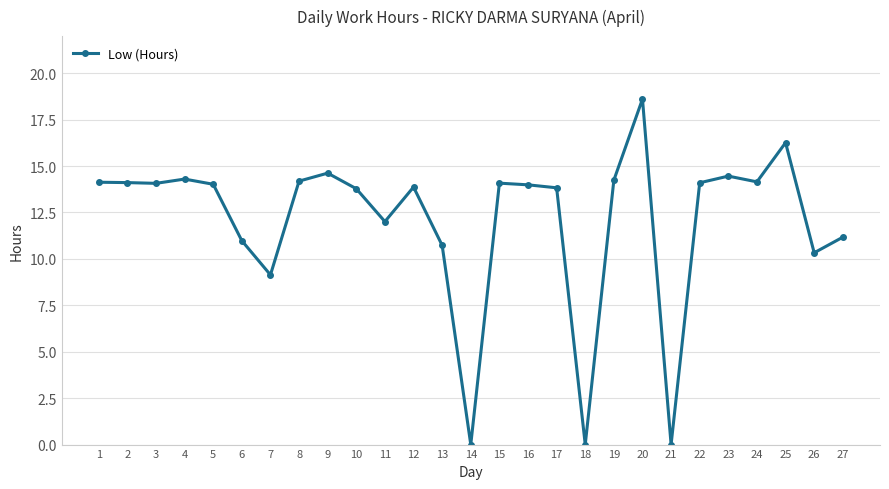

True or false: the data has more than 2 interior local peaks.

True